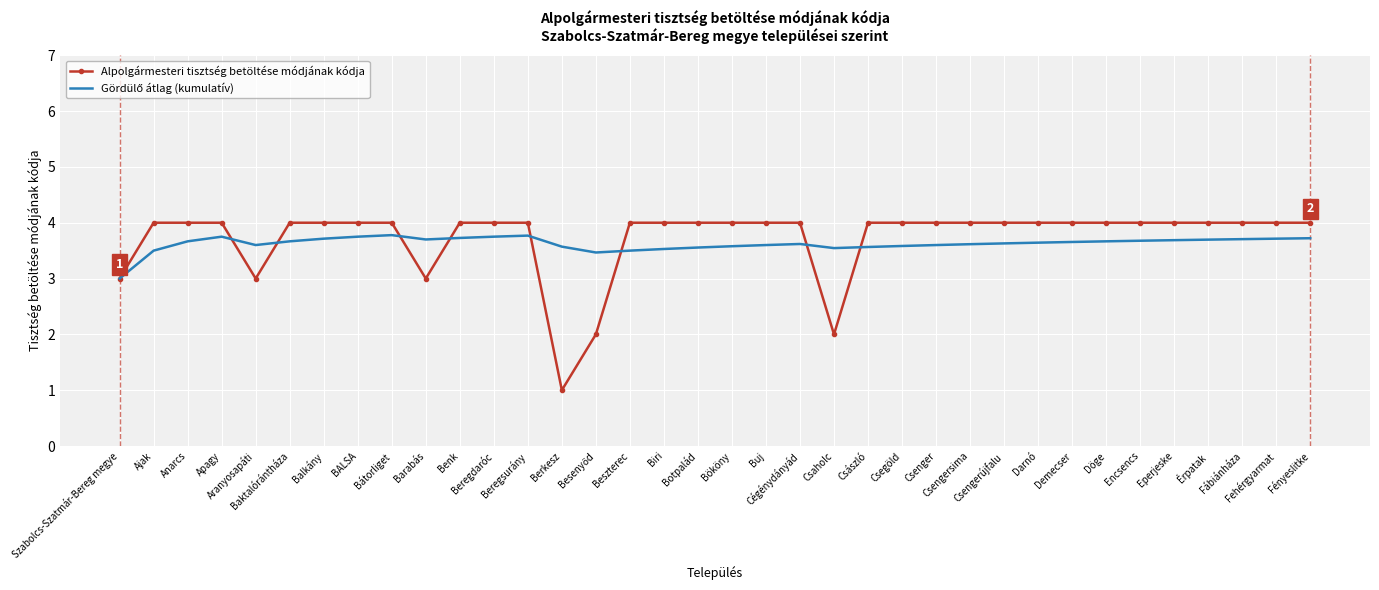

Which series has the largest range (max minus min)?

Alpolgármesteri tisztség betöltése módjának kódja